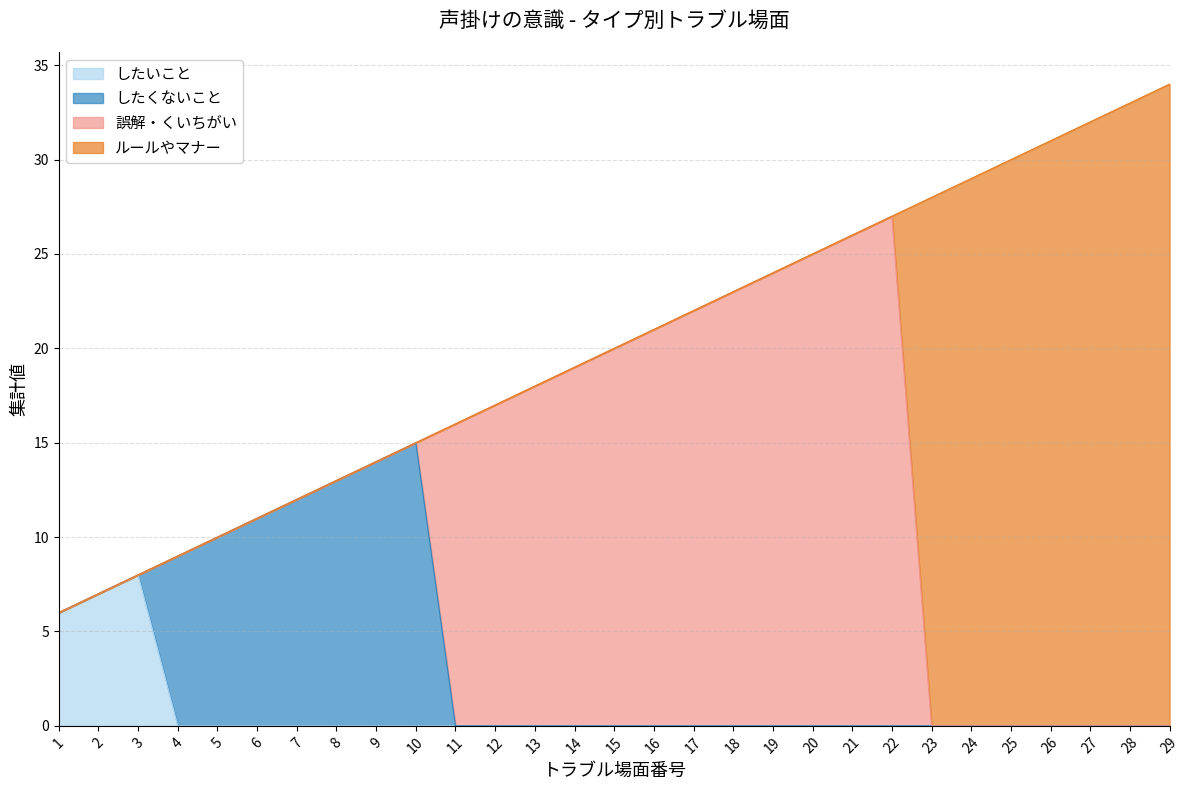

What is the maximum value for 誤解・くいちがい?

27